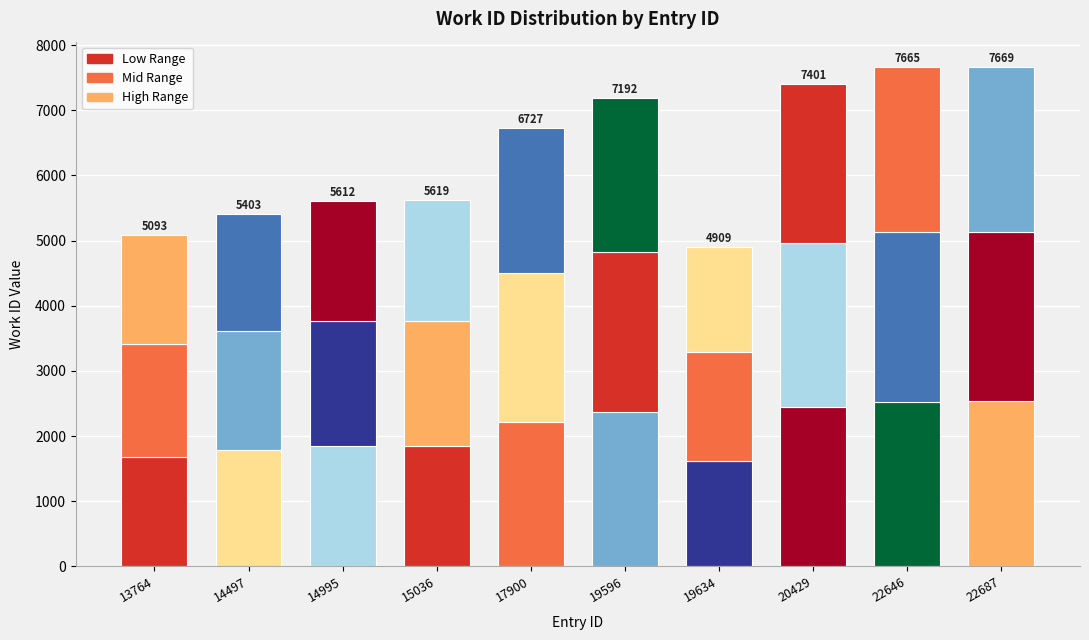

At which label does Low Range reach its peak?

22687